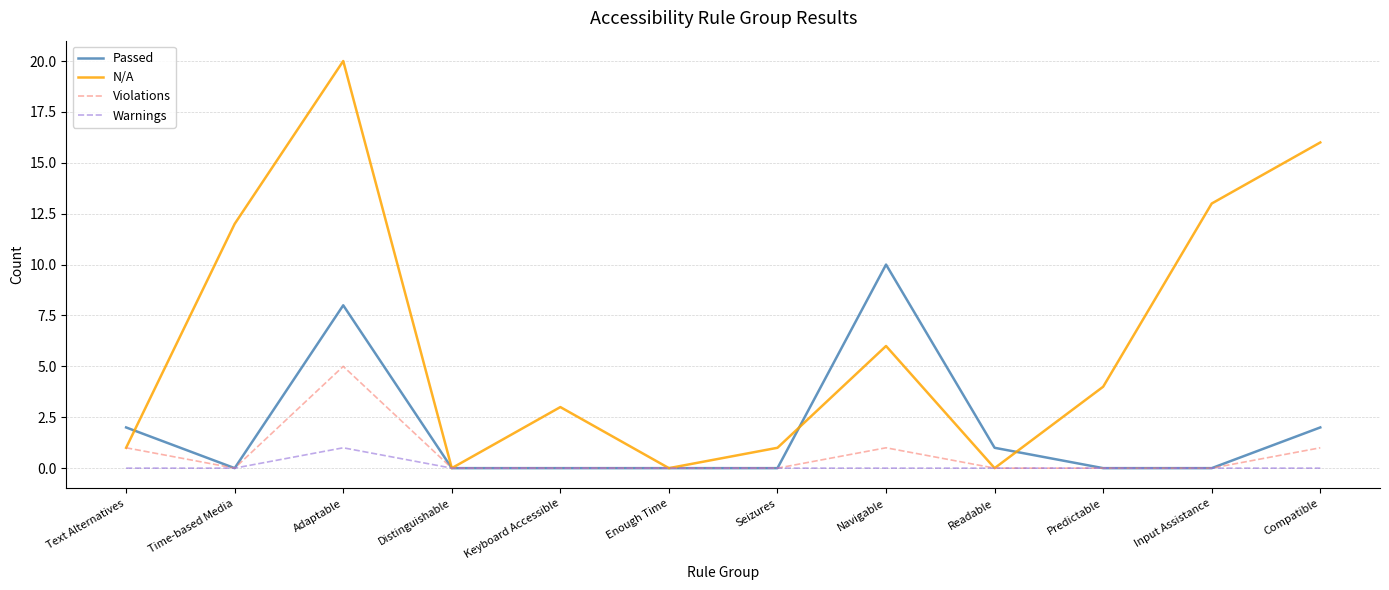

The Violations series shows 2 at Navigable. True or false?

False